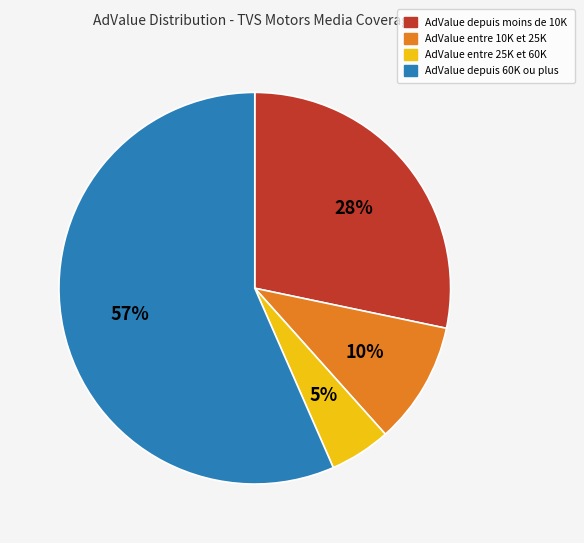

What is the majority slice?

AdValue depuis 60K ou plus